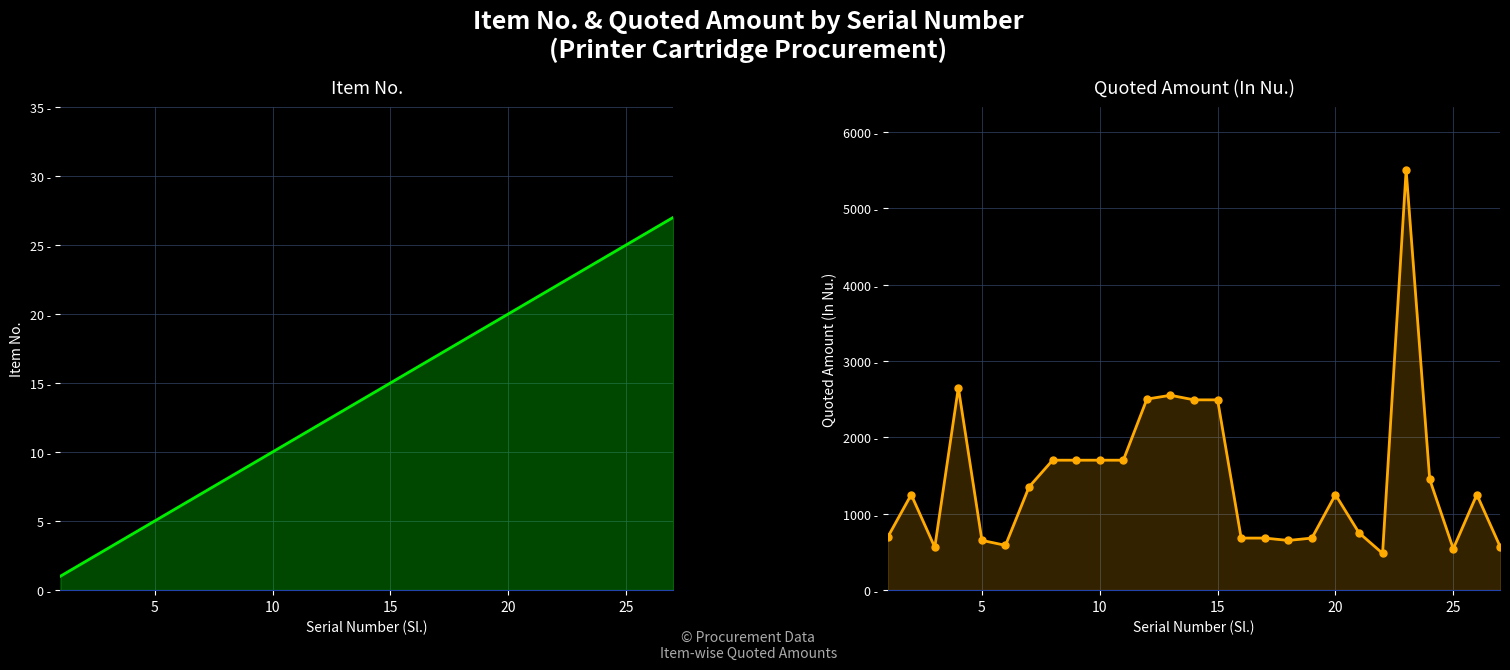

What are all the series names shown in the legend?

Item No., Quoted Amount (In Nu.)